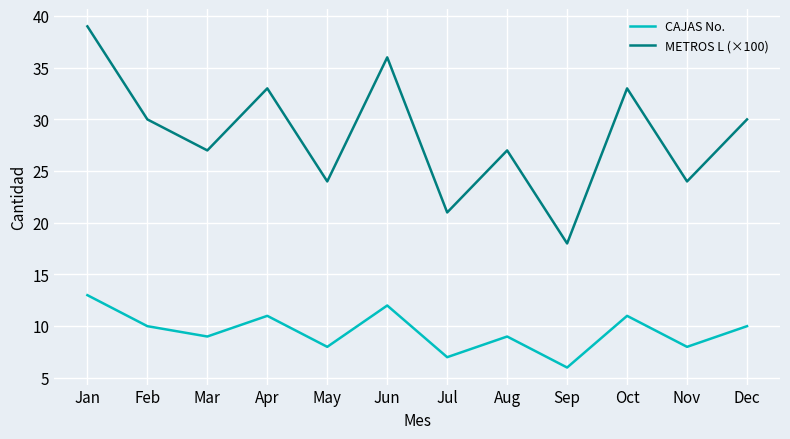

Reading left to right, what are all the values shown in this chart?

CAJAS No.: Jan=13	Feb=10	Mar=9	Apr=11	May=8	Jun=12	Jul=7	Aug=9	Sep=6	Oct=11	Nov=8	Dec=10
METROS L (×100): Jan=39	Feb=30	Mar=27	Apr=33	May=24	Jun=36	Jul=21	Aug=27	Sep=18	Oct=33	Nov=24	Dec=30